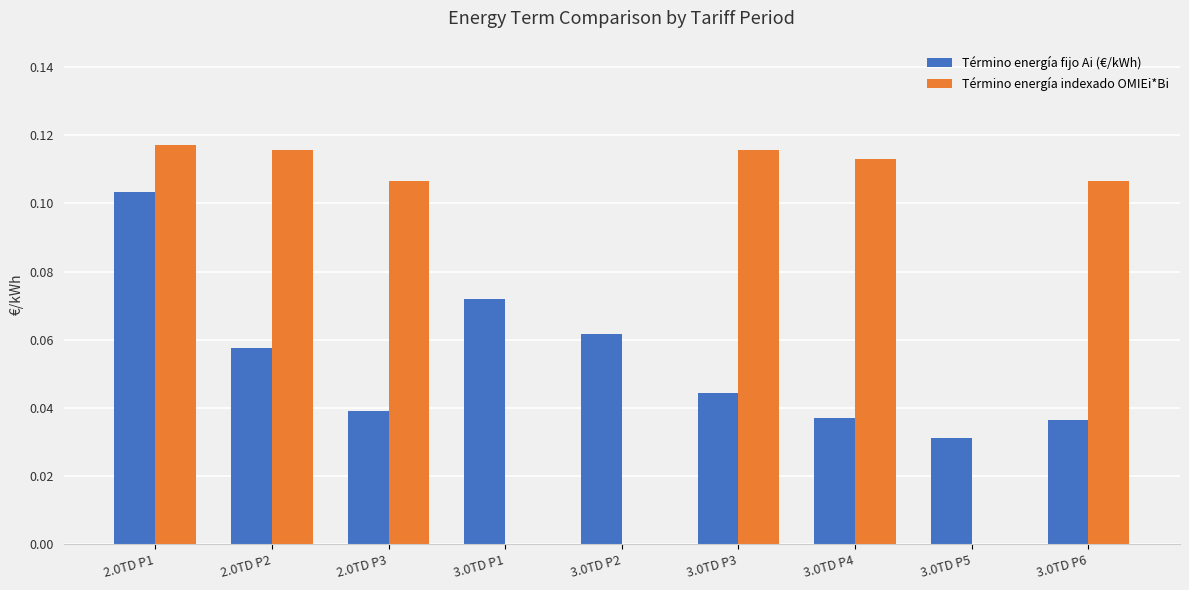

Are the bars grouped side by side (vs. stacked)?

Yes